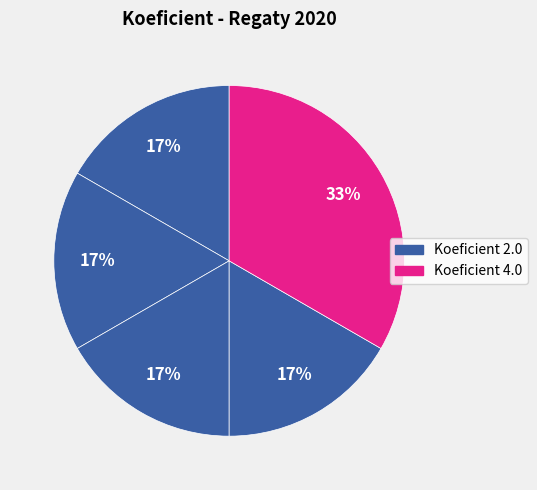

Count the number of slices in the pie.

5